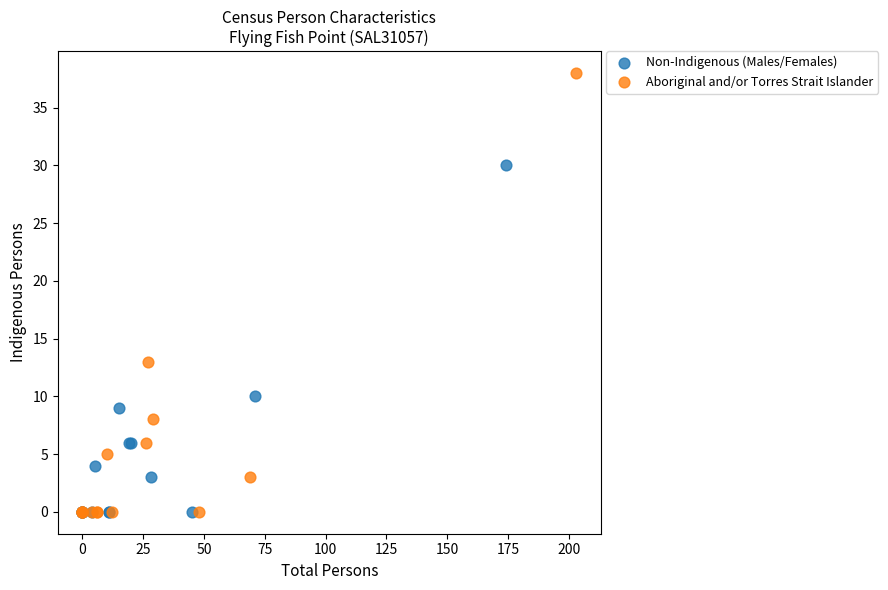

Which series has the largest Y range (max minus min)?

Aboriginal and/or Torres Strait Islander